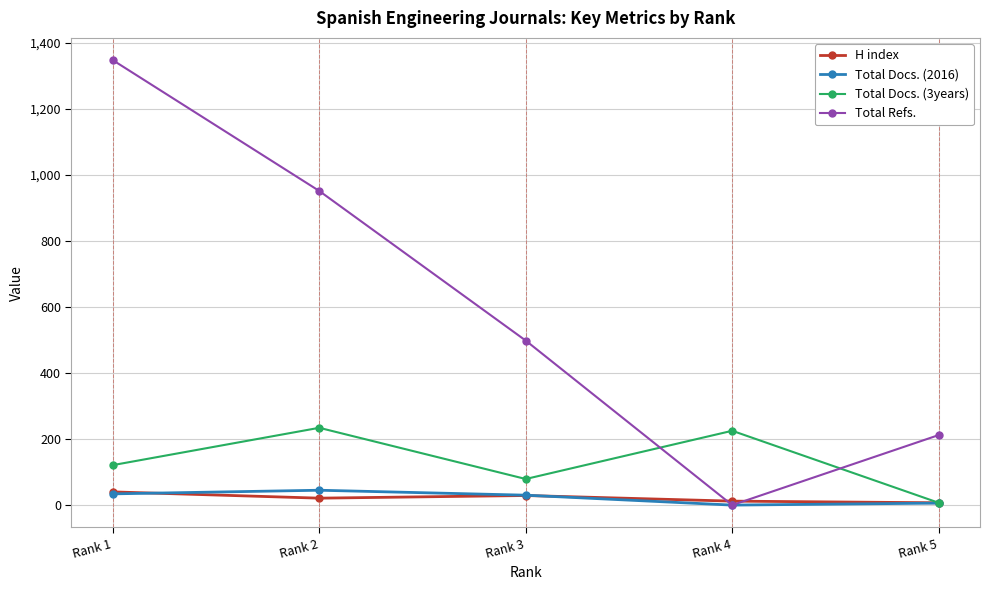

What value does the Total Docs. (3years) series have at Rank 3, to the nearest 50?

100